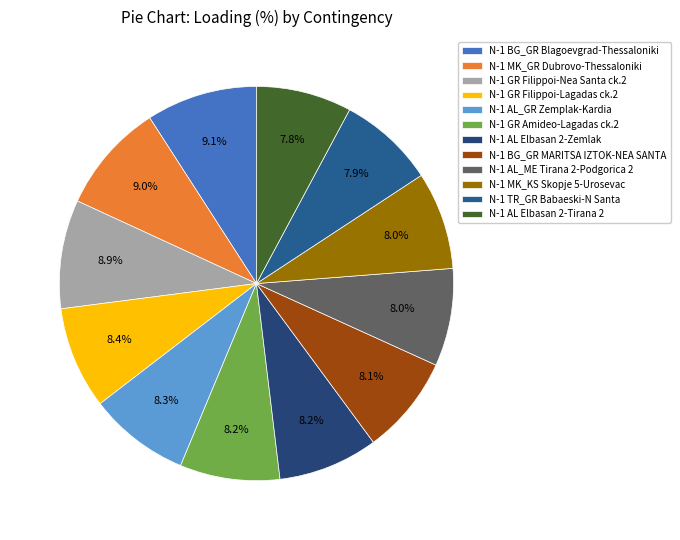

Which has a higher value, N-1 MK_GR Dubrovo-Thessaloniki or N-1 TR_GR Babaeski-N Santa?

N-1 MK_GR Dubrovo-Thessaloniki